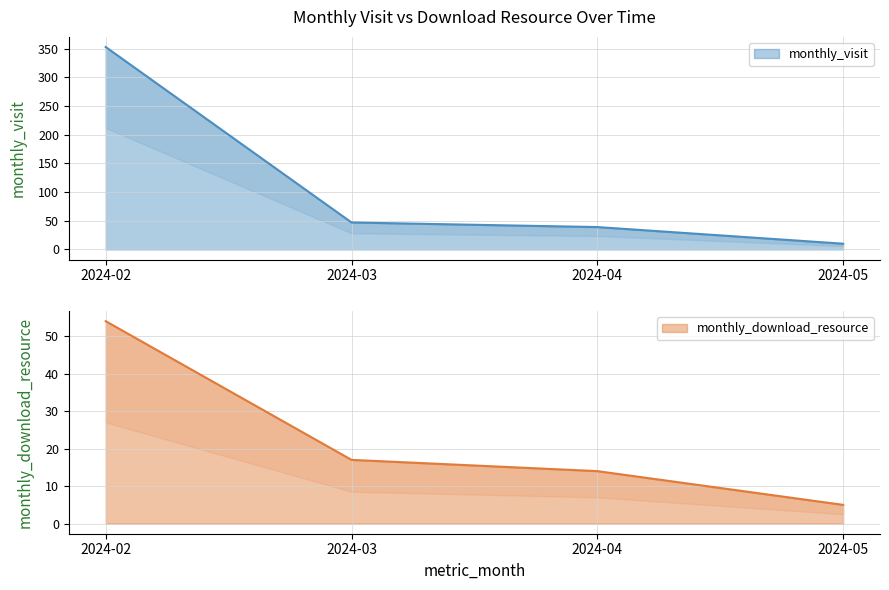

What is the lowest value of the monthly_download_resource series?

5